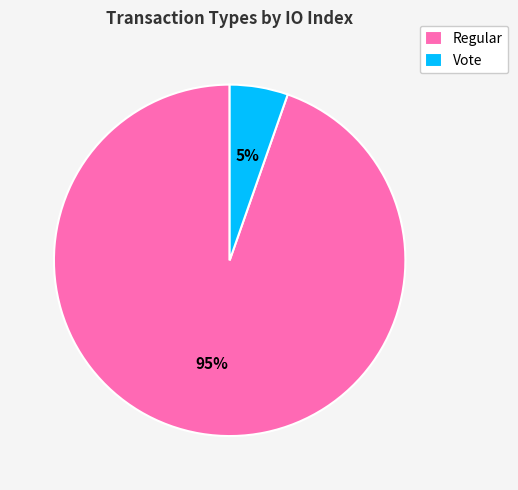

To the nearest percent, what portion does Vote represent?

5%